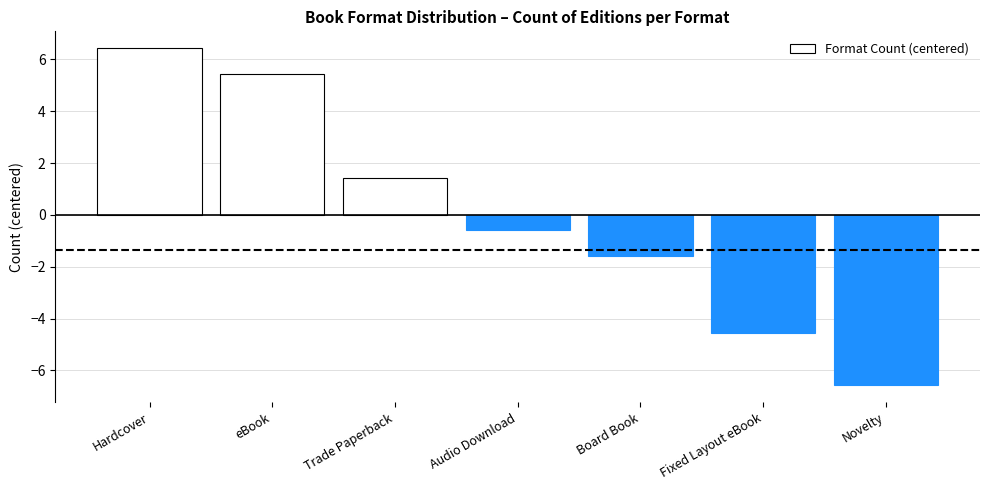

What value does the data have at Hardcover?

6.4